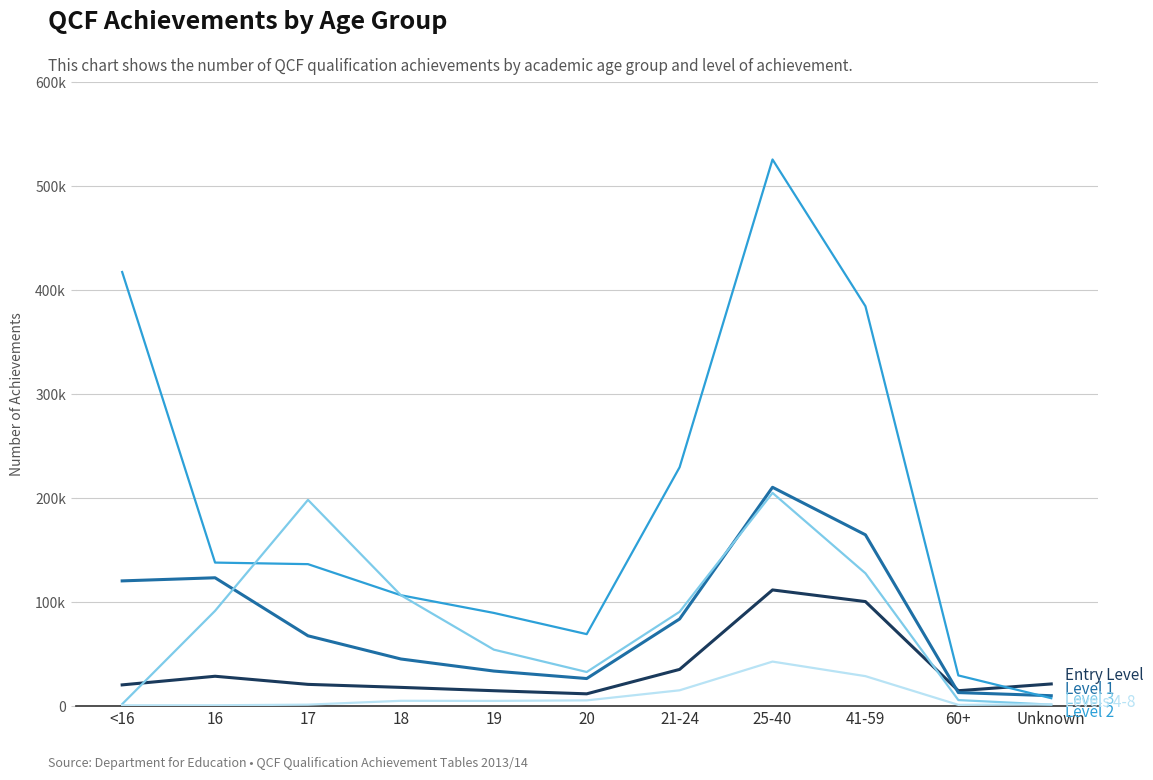

The value of Level 1 at 60+ is 17768. True or false?

False